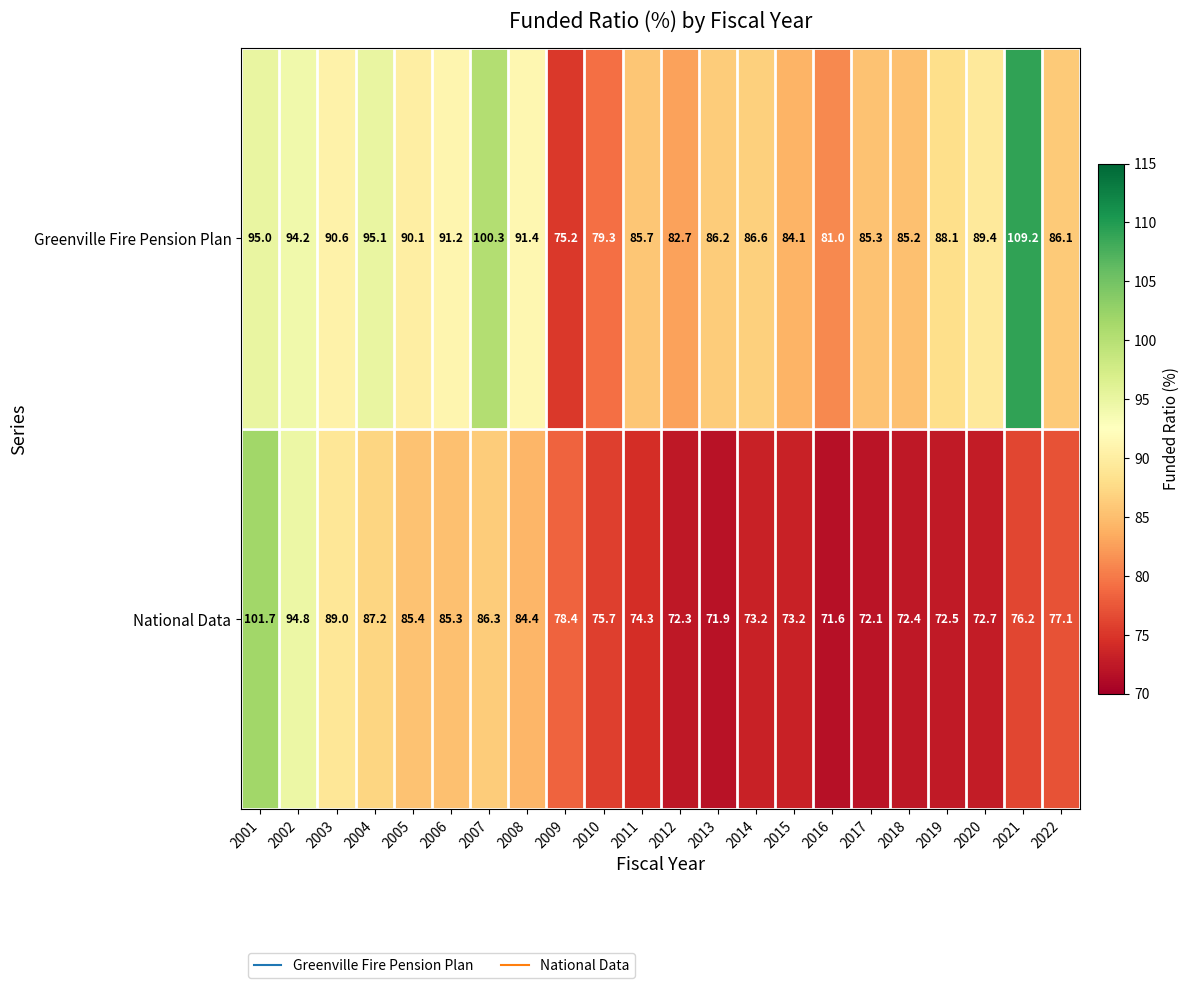

What is the total value across all series at 2012?

155.0